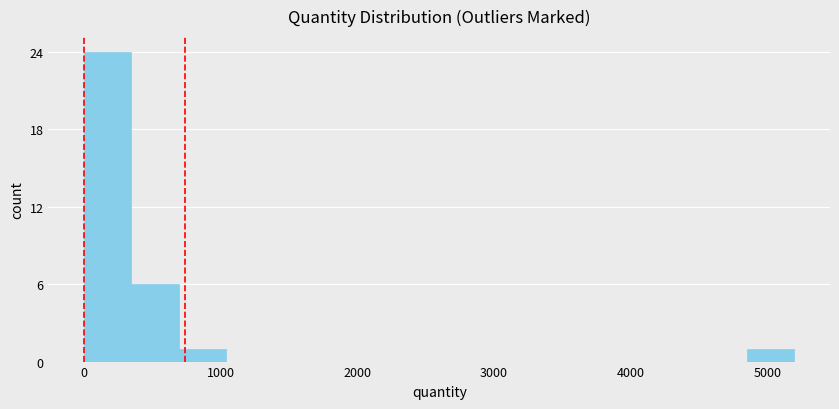

Around what value on the x-axis is the tallest bar? Give the approximate position of its centre, as read against the axis.

200